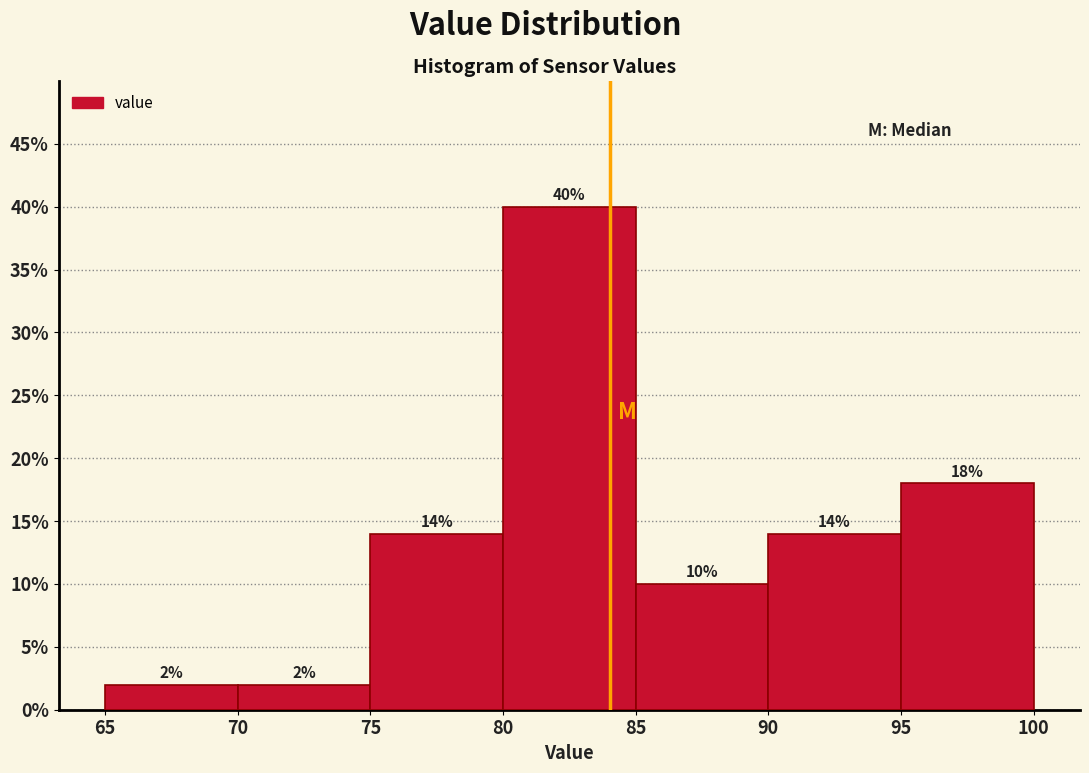

Which range on the x-axis has the tallest bar?

80 to 85